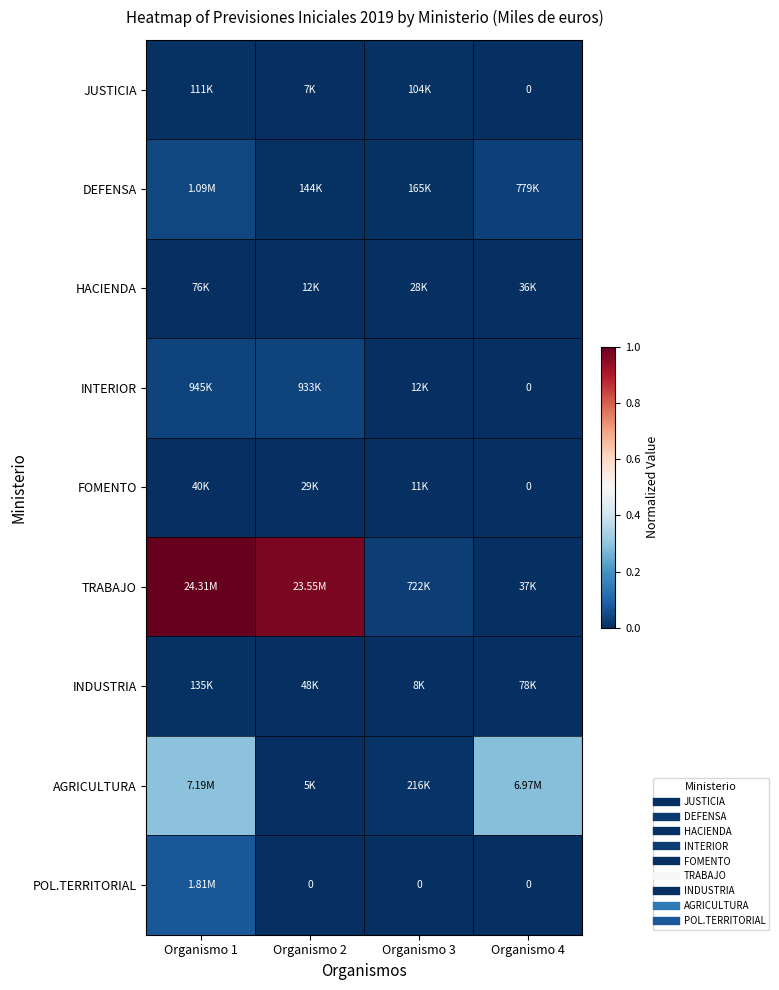

Which label corresponds to the largest value in the chart?

Organismo 1